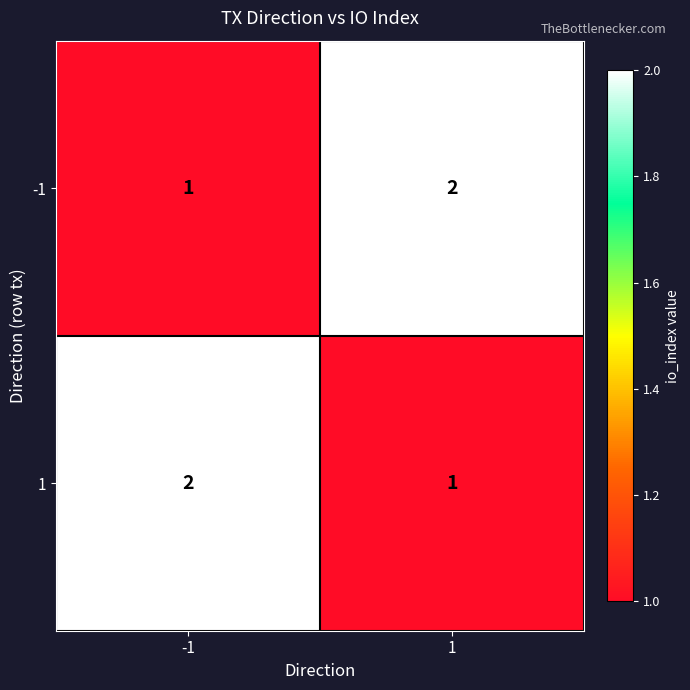

Is it true that 1 equals 1 at 1?

True